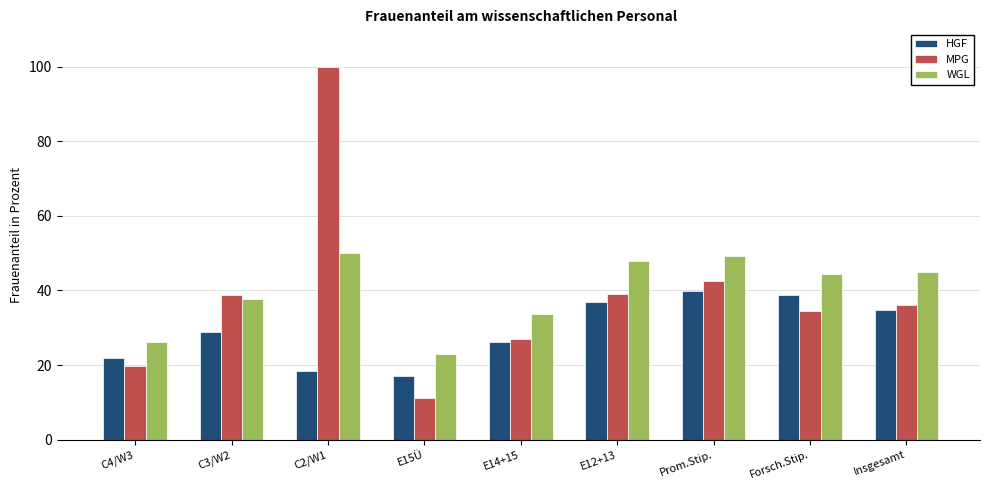

What are all the series names shown in the legend?

HGF, MPG, WGL